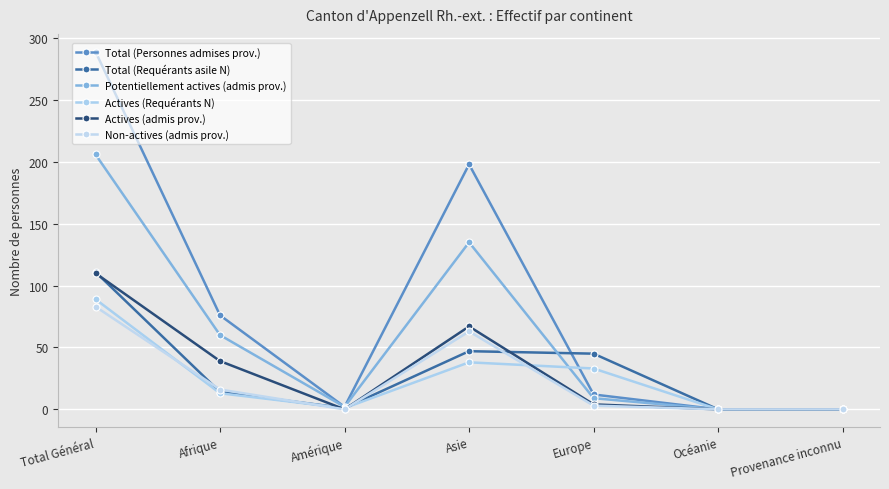

What is the value of the Actives (admis prov.) point at the 2nd from the left?

39